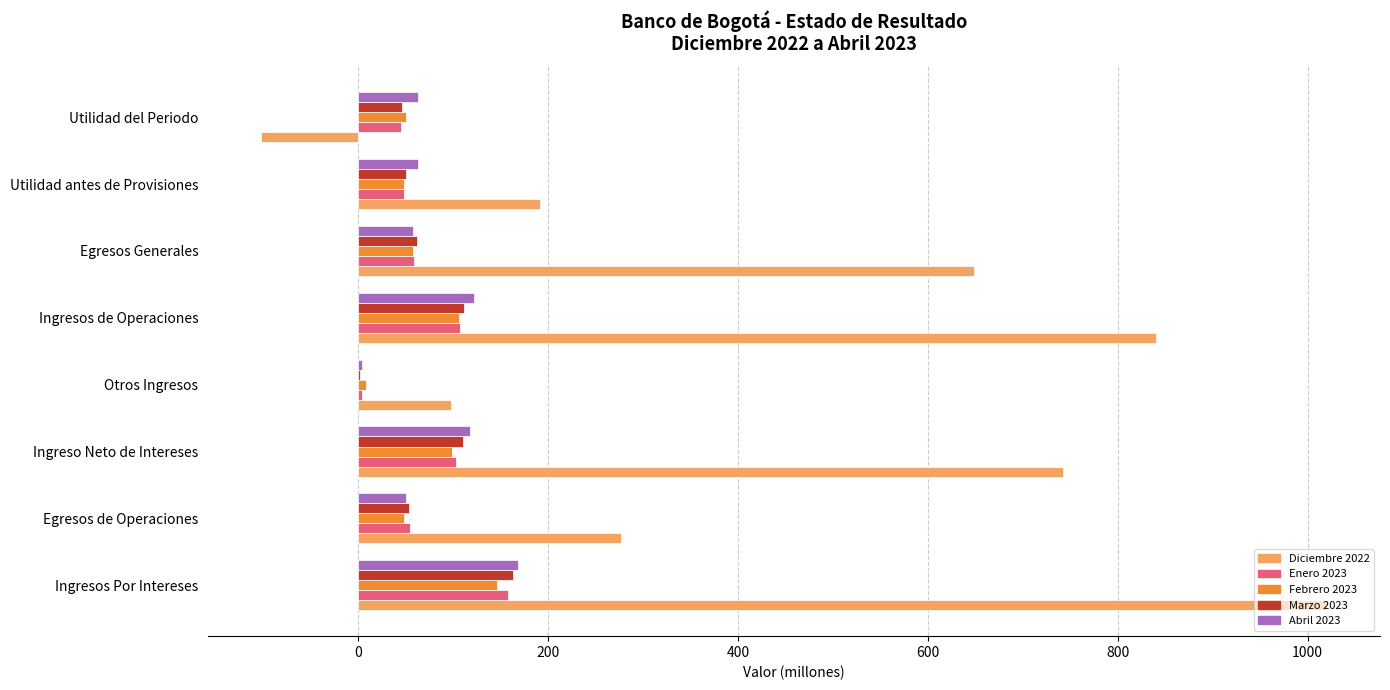

What is the total value across all series at Utilidad del Periodo?

104.7